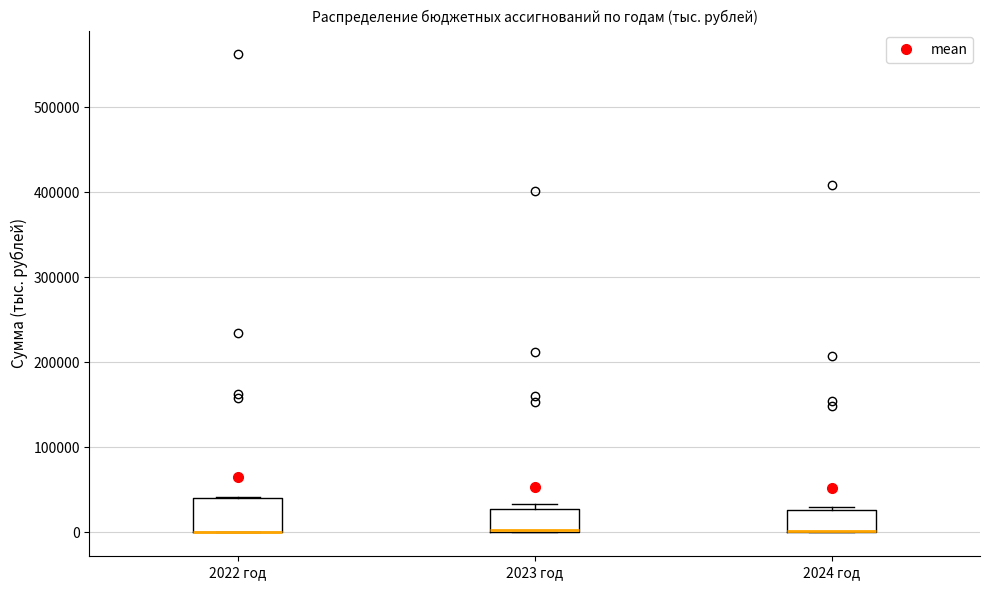

Which box is the tallest, from its lower edge to its upper edge?

2022 год